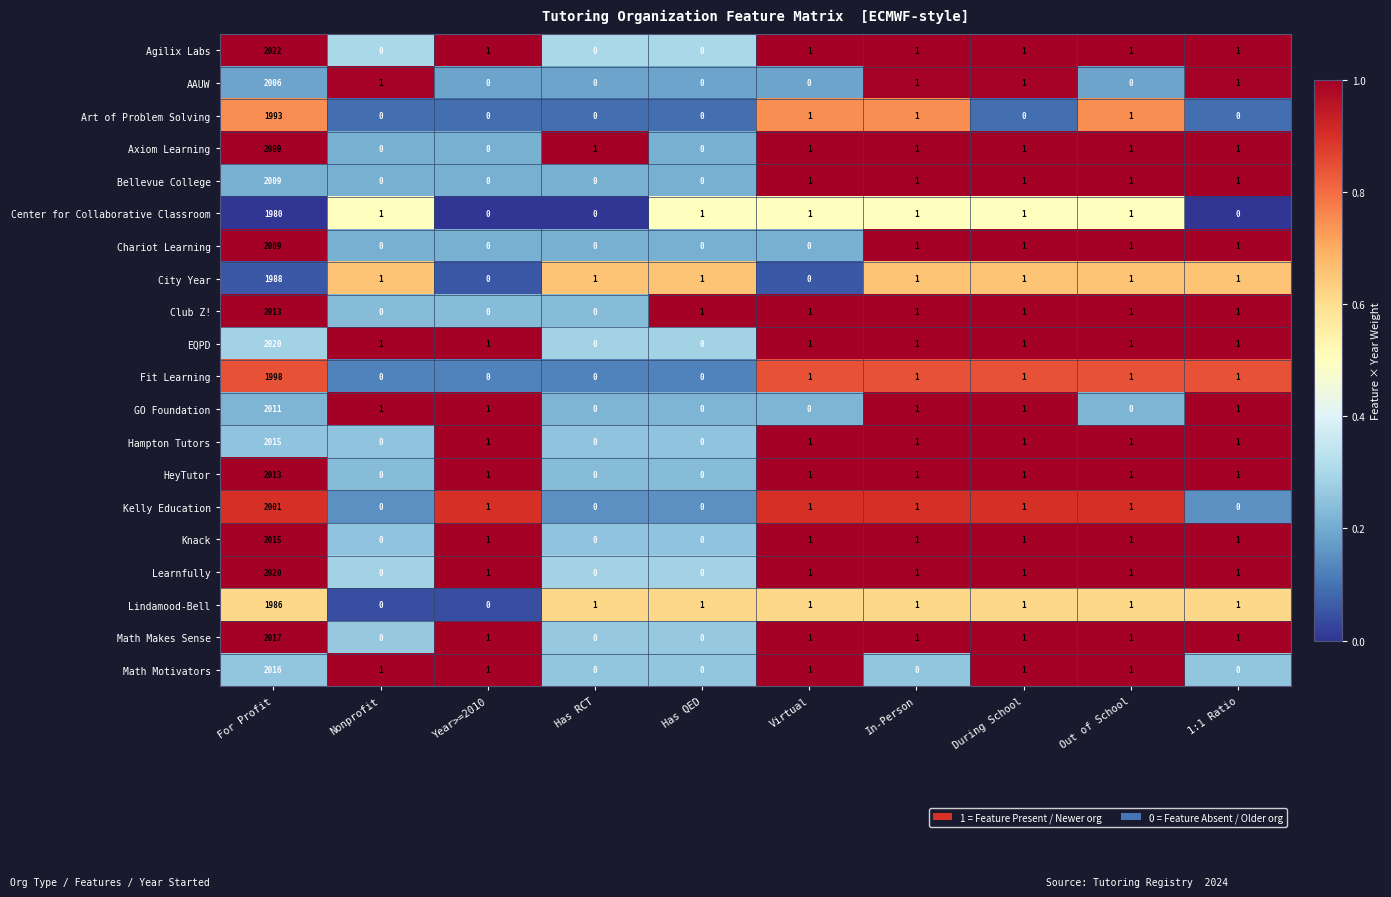

Which category has the highest value in the Chariot Learning series?

For Profit